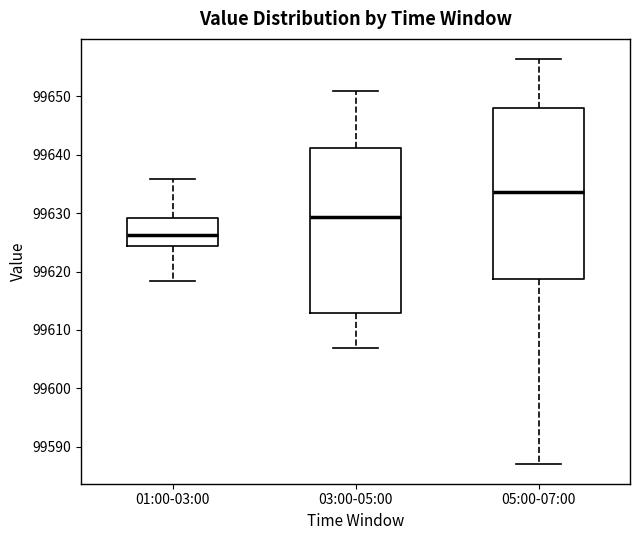

Reading left to right, transcribe this box plot: for each box, give where its median line is, the range the box spans, and where its two whiskers end, as read against the y-axis. The values are not printed on the chart, so give them approximately, as read against the axis.

01:00-03:00: median 99626, box 99624 to 99629, whiskers 99618 to 99636
03:00-05:00: median 99629, box 99613 to 99641, whiskers 99607 to 99651
05:00-07:00: median 99634, box 99619 to 99648, whiskers 99587 to 99656